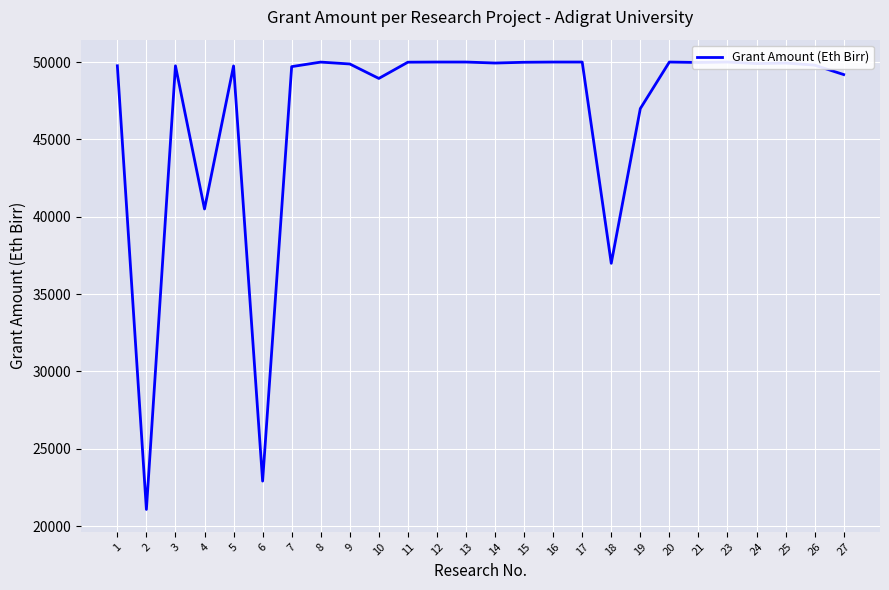

Where is the first local maximum?

3